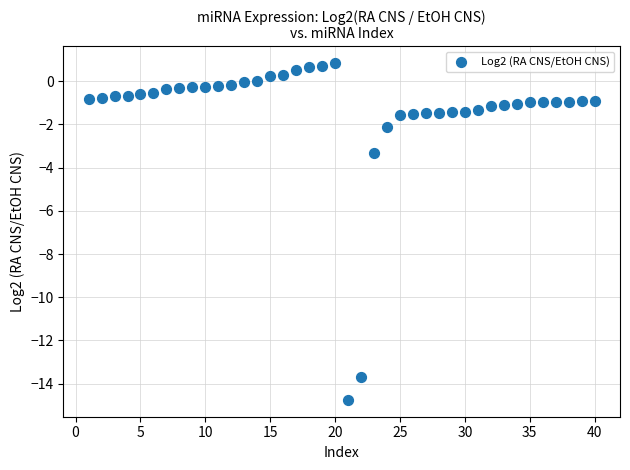

What is the range of Y values (max minus min)?

15.6